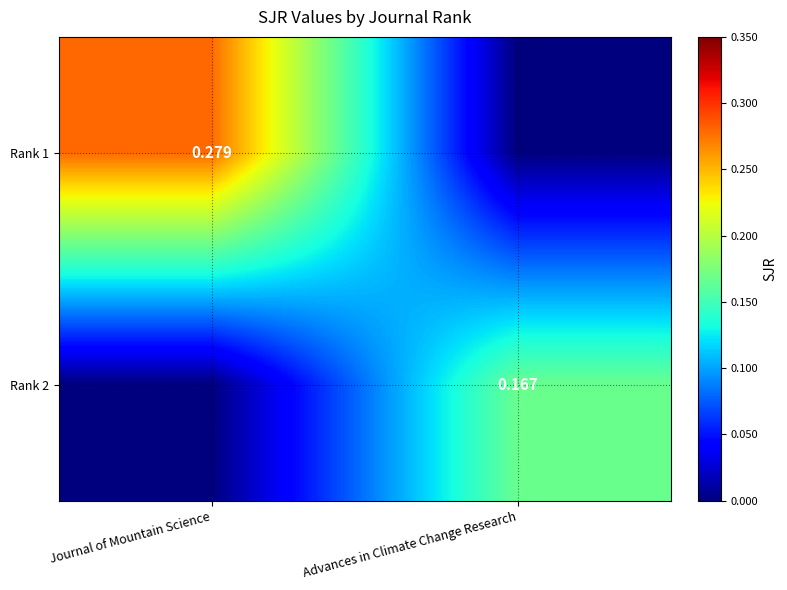

Is the value of Rank 2 at Advances in Climate Change Research greater than the value of Rank 1 at Journal of Mountain Science?

No